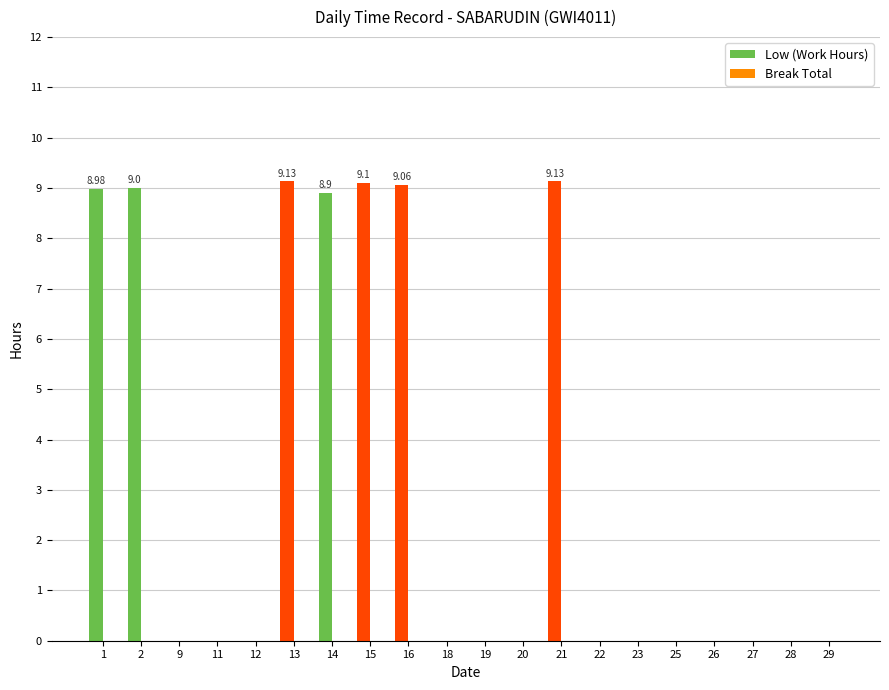

What is the sum of all values?

63.3